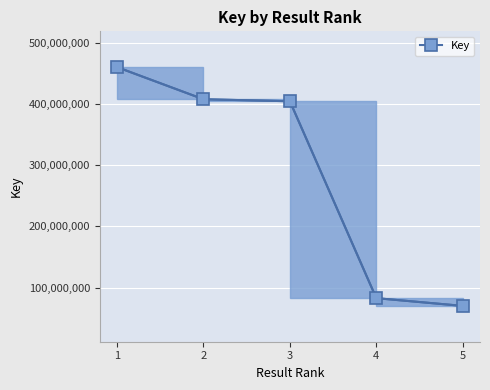

Read the value at 2, to the nearest 50.

407528450